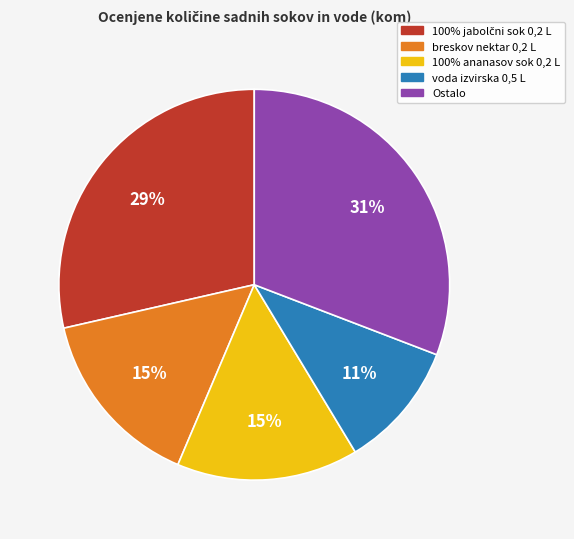

To the nearest percent, what is the average slice percentage?

20%